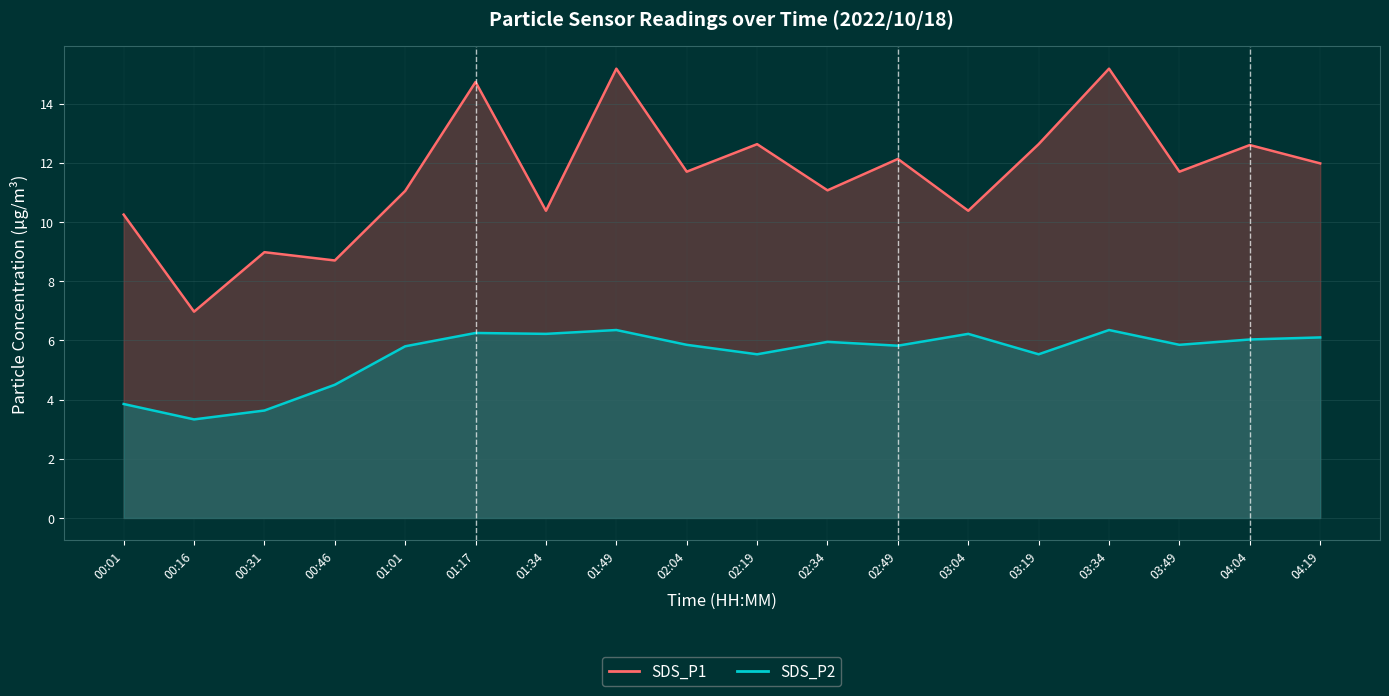

What position from the left is 01:01?

5